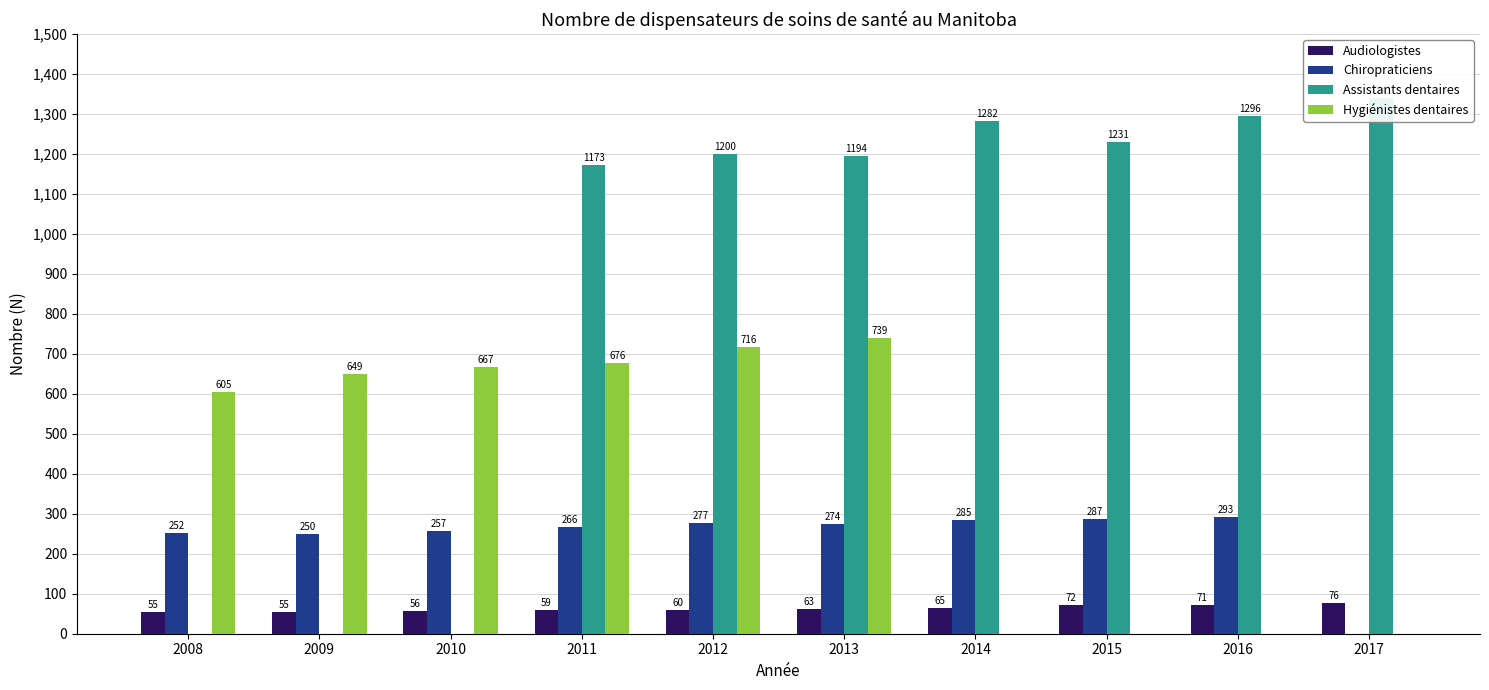

Which has a higher value, 2015 or 2009?

2015